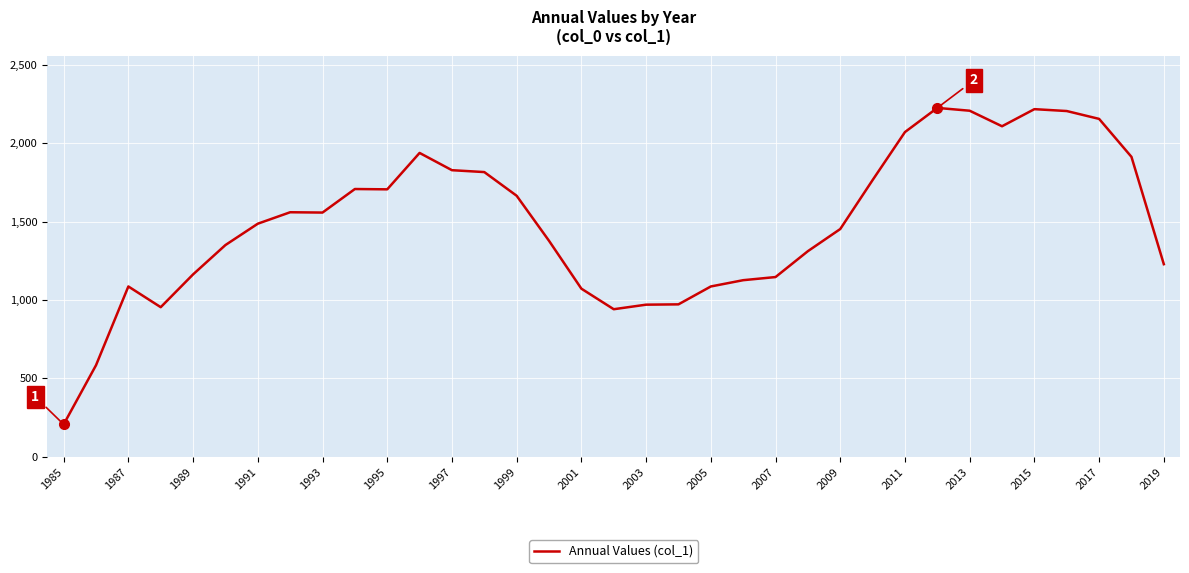

What is the smallest value displayed?

207